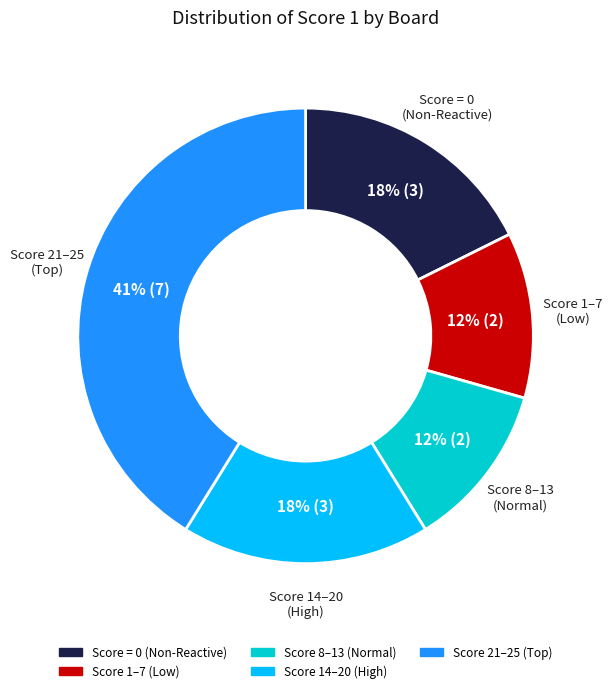

How many slices are in this pie chart?

5